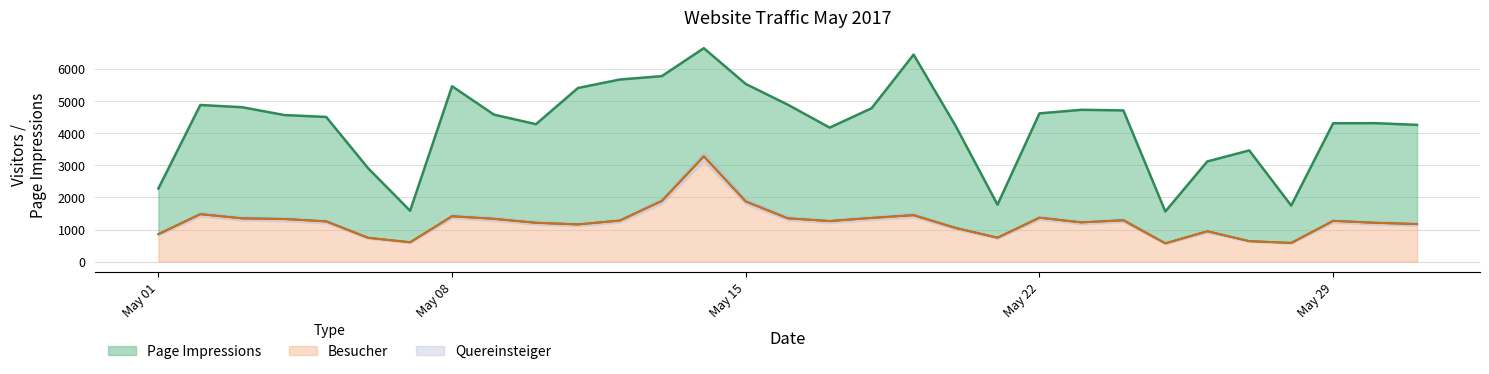

Reading left to right, transcribe all the data shown in this chart.

Page Impressions: 2278	4881	4811	4568	4508	2909	1586	5465	4580	4283	5410	5675	5780	6651	5535	4892	4176	4781	6450	4234	1775	4619	4731	4712	1563	3122	3465	1747	4312	4315	4261
Besucher: 857	1480	1349	1329	1255	743	605	1415	1334	1211	1160	1281	1892	3281	1875	1351	1265	1363	1449	1051	747	1369	1223	1290	571	947	639	584	1271	1211	1171
Quereinsteiger: 857	1480	1349	1329	1255	743	605	1415	1334	1211	1160	1281	1892	3281	1875	1351	1265	1363	1449	1051	747	1369	1223	1290	571	947	639	584	1271	1211	1171